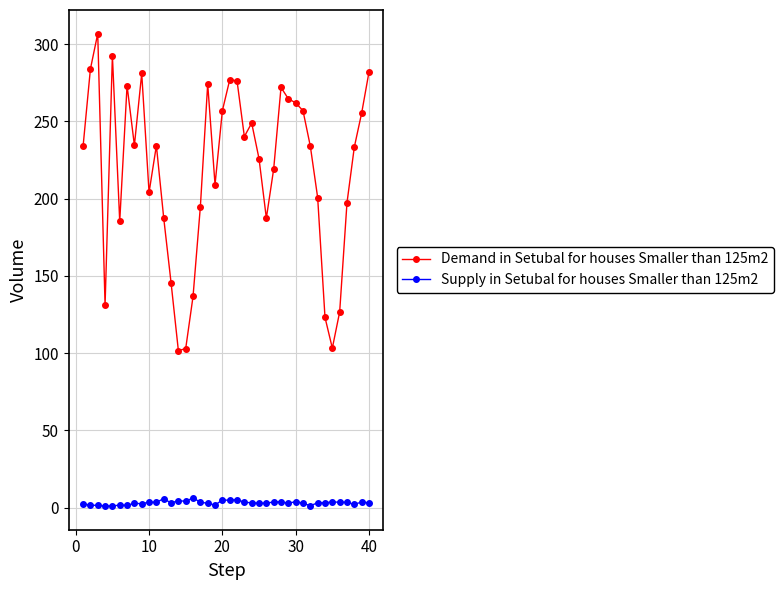

Which series has the widest spread of values?

Demand in Setubal for houses Smaller than 125m2